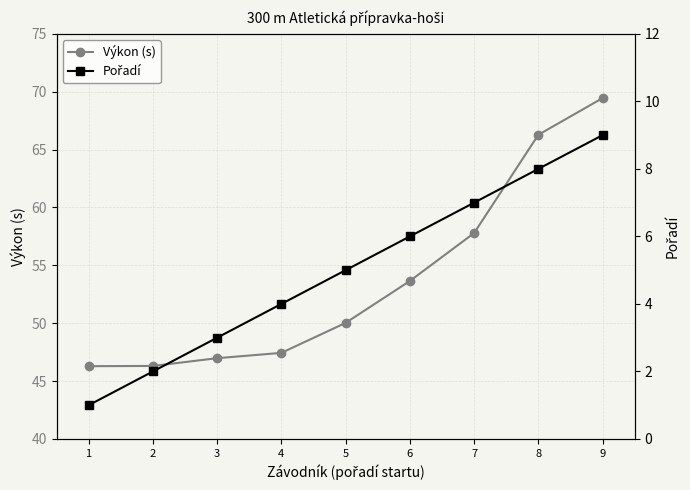

Between 1 and 5, which is larger?

5